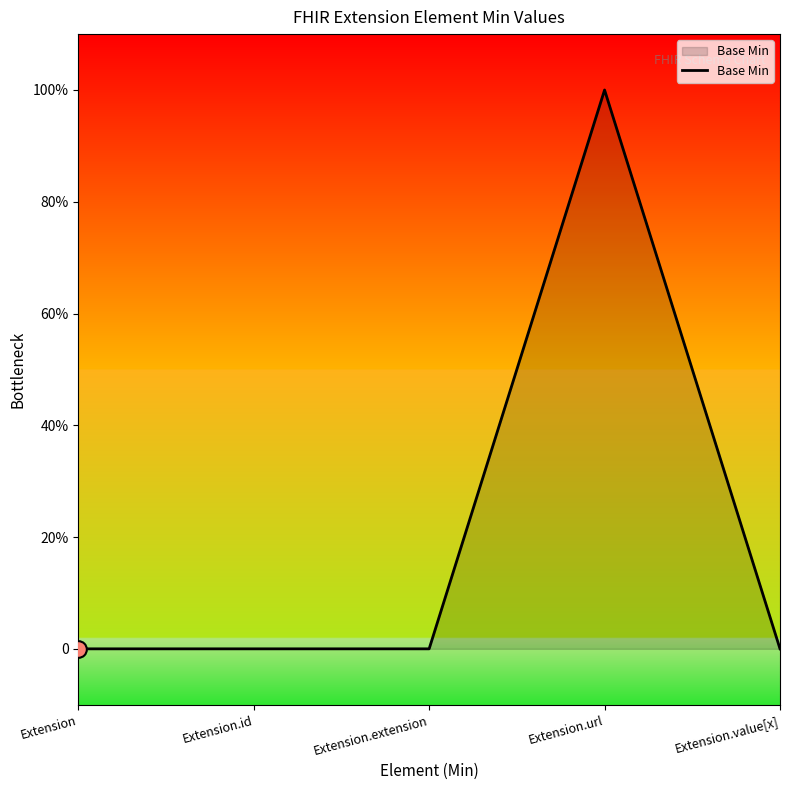

The chart shows a value of 1 at Extension.url. True or false?

True